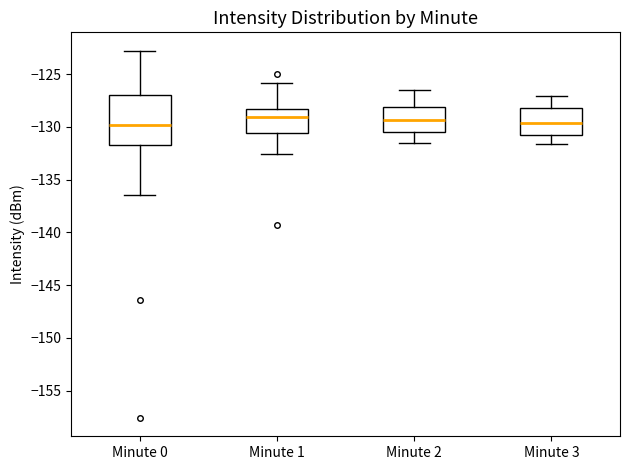

Where does the lower whisker of the box for Minute 3 end on the y-axis? The values are not printed on the chart, so give them approximately, as read against the axis.

-131.5